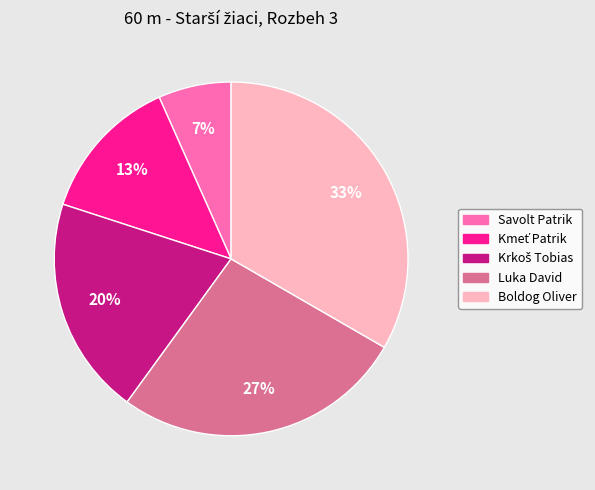

To the nearest percent, what is the average slice percentage?

20%